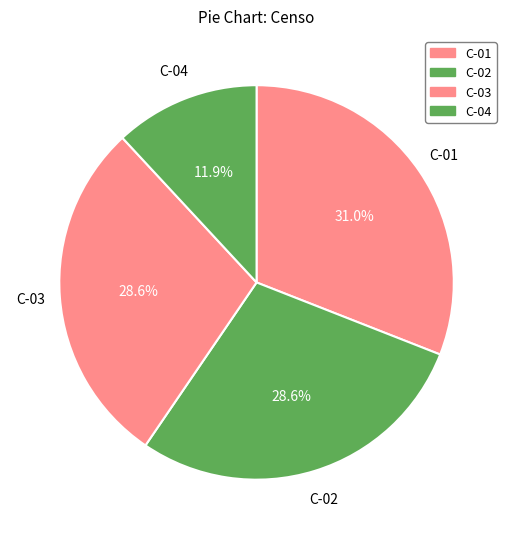

Which category has the smallest portion of the pie?

C-04